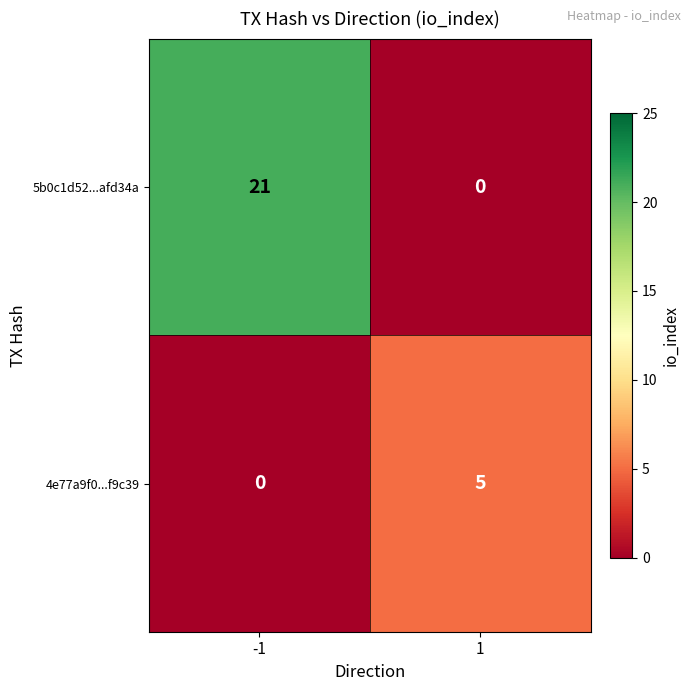

Reading left to right, what are all the values shown in this chart?

5b0c1d52...afd34a: 21	0
4e77a9f0...f9c39: 0	5